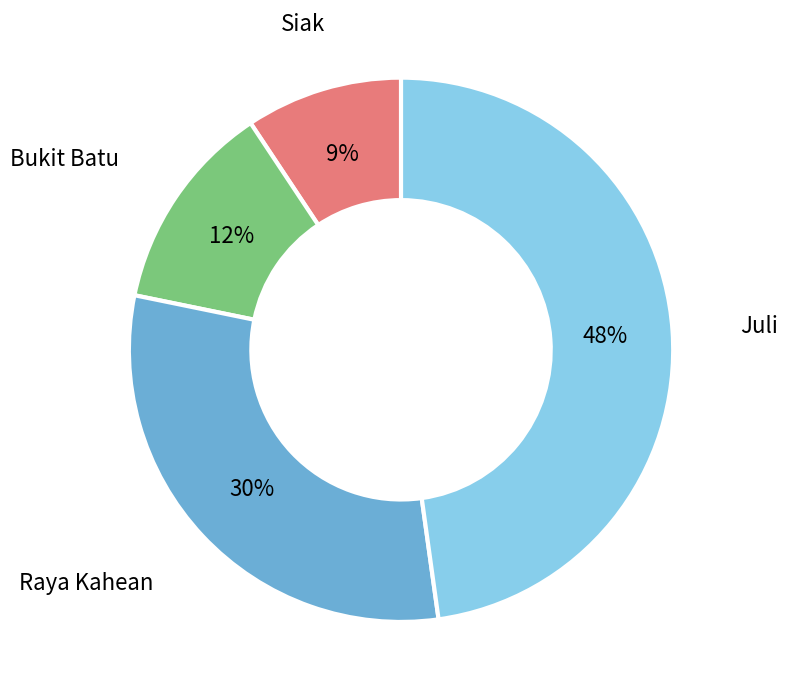

To the nearest percent, what is the average slice percentage?

25%